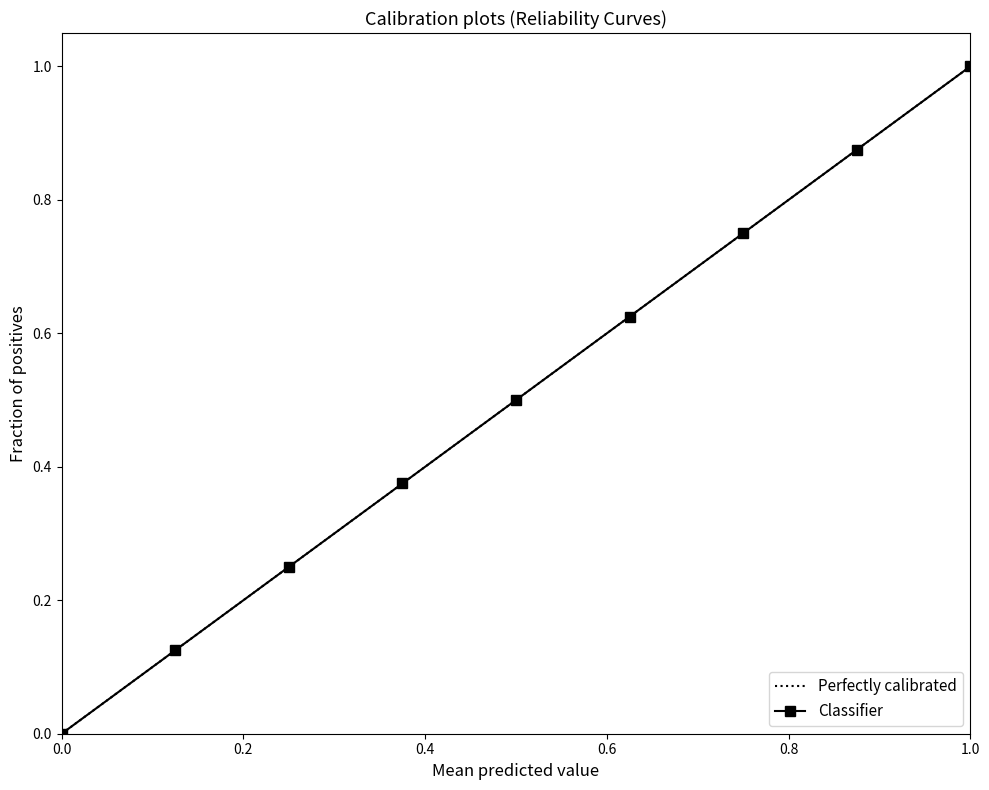

Does the chart have visible grid lines?

No